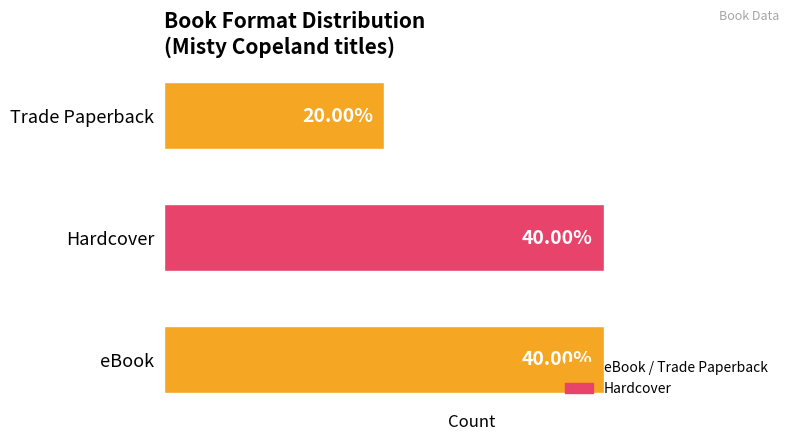

What is the difference between the maximum and minimum values?

1